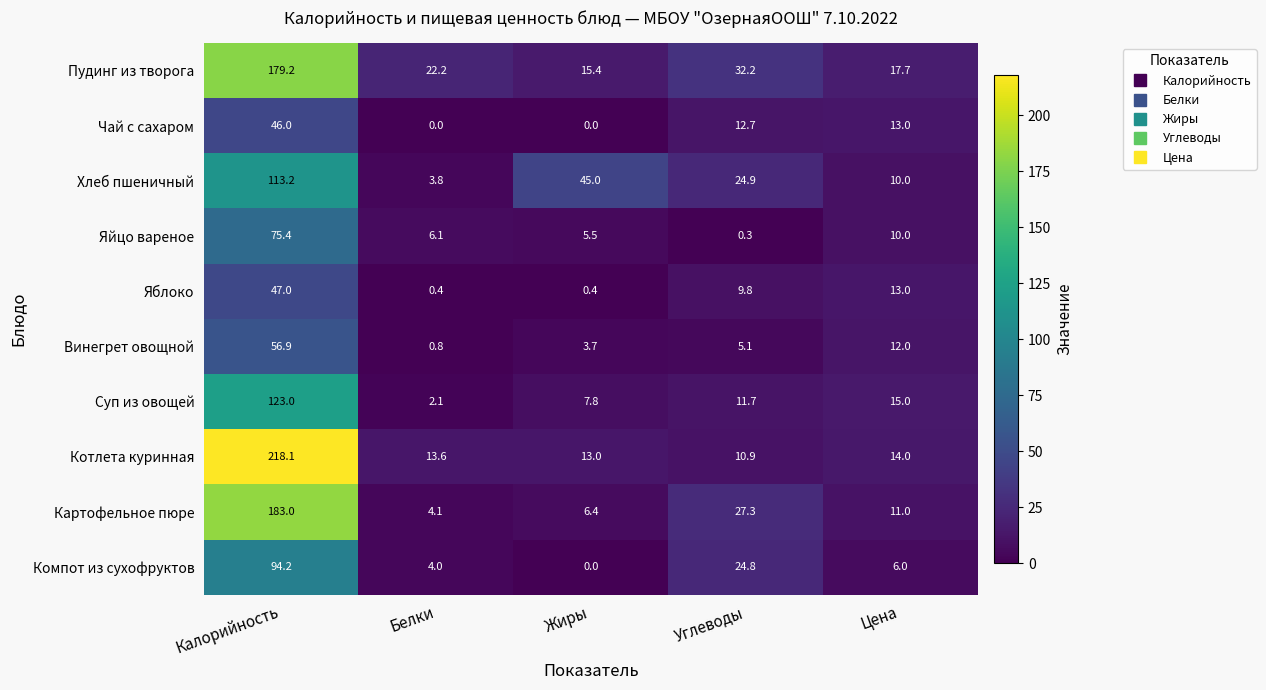

How many values in the Суп из овощей series are below 11?

2